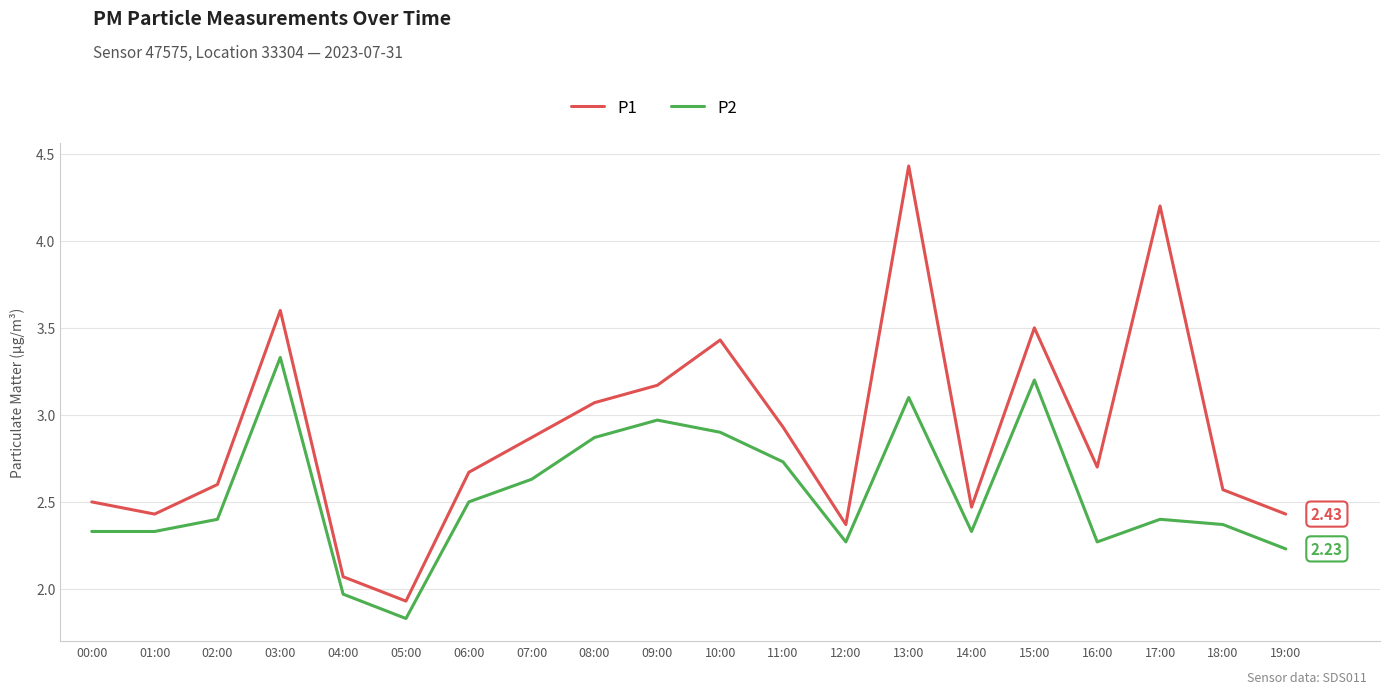

At which category does P1 reach its first local valley?

01:00